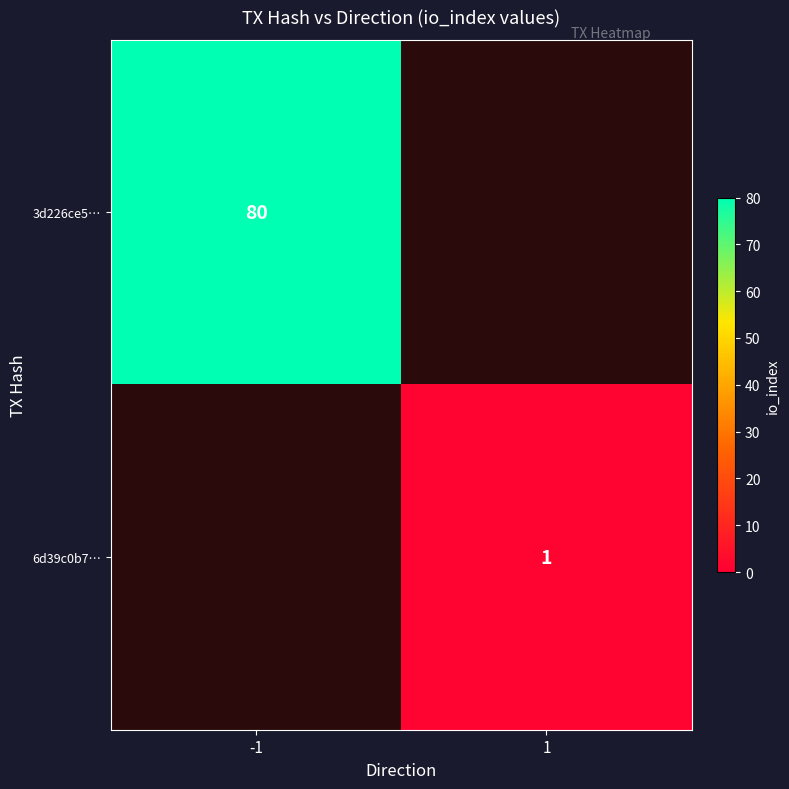

The 3d226ce5… series shows 135 at -1. True or false?

False